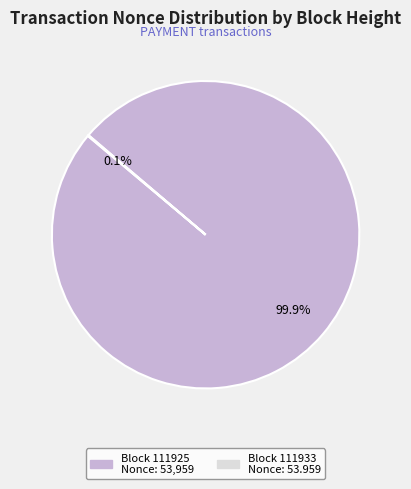

Is there any slice that represents more than half of the pie?

Yes